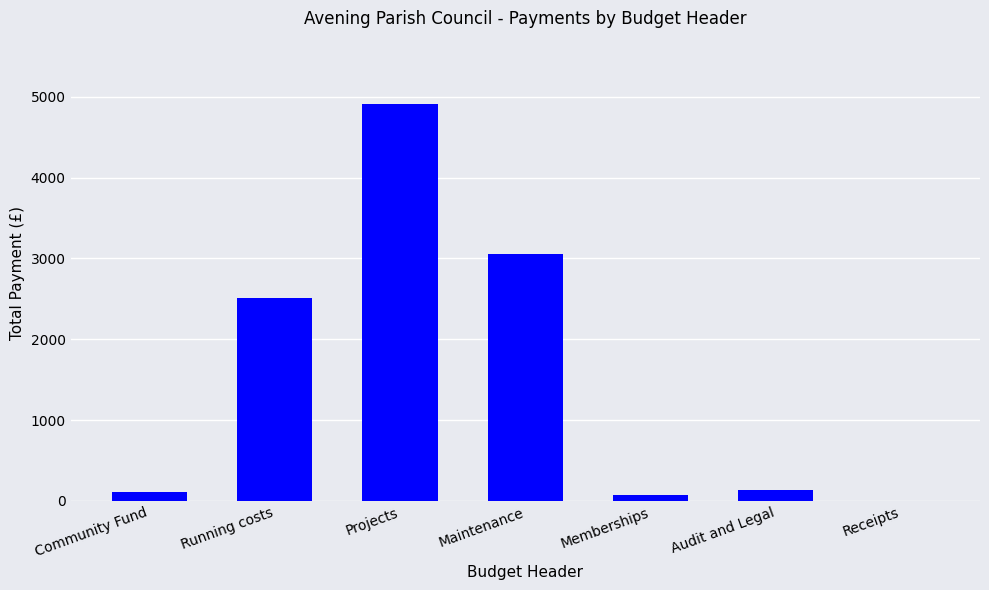

Which label corresponds to the largest value in the chart?

Projects